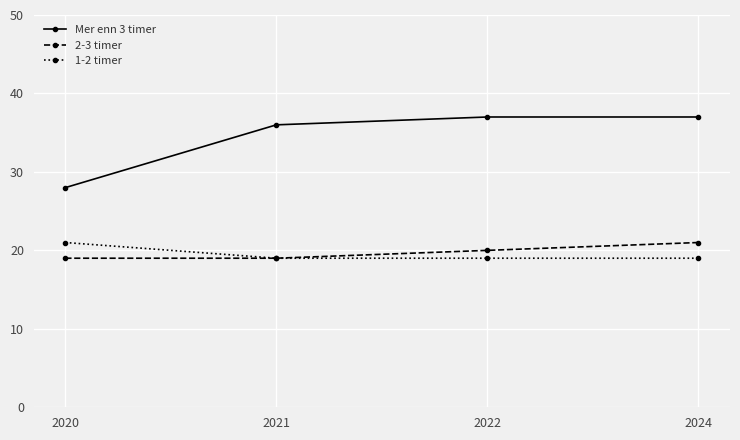

Which series has the widest spread of values?

Mer enn 3 timer